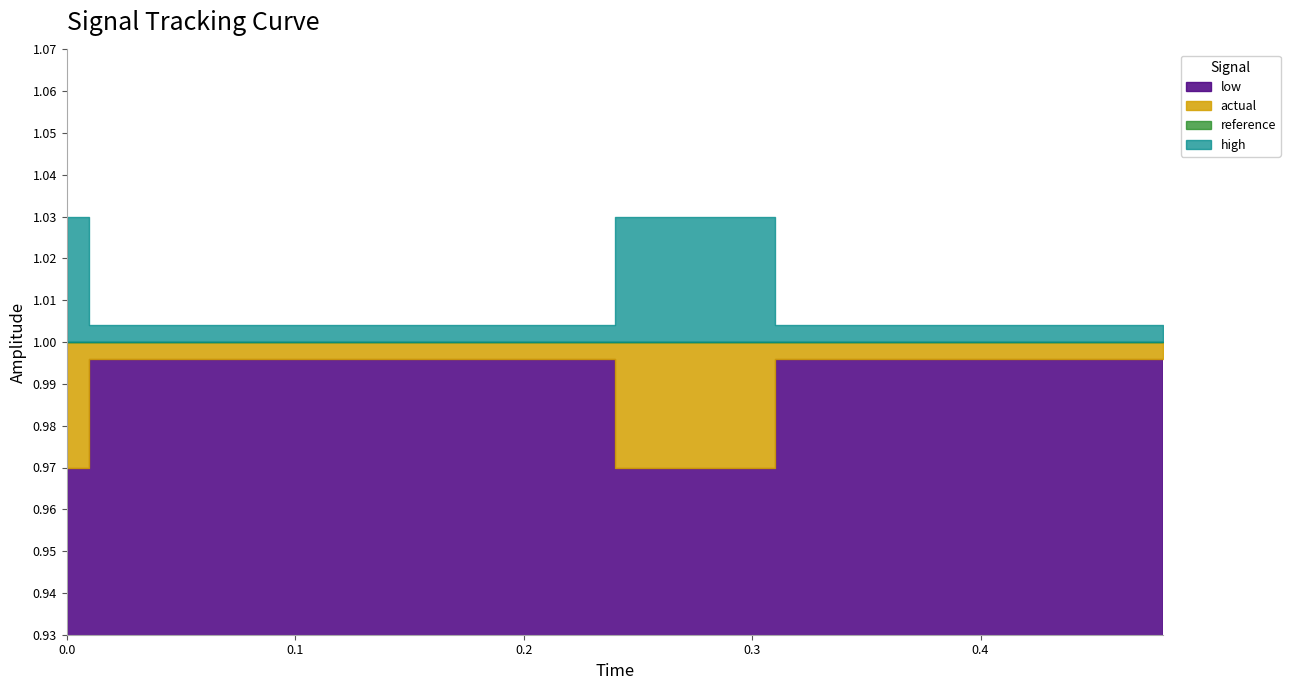

Count the number of categories in the chart.

20